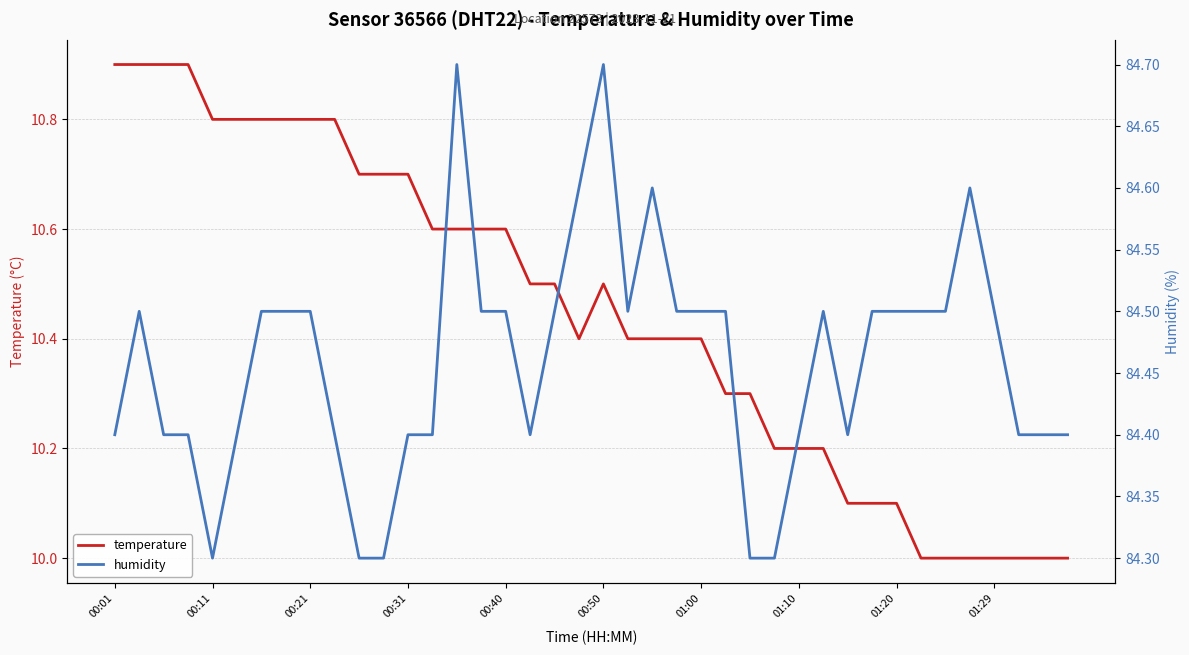

True or false: temperature and humidity intersect in this chart.

False